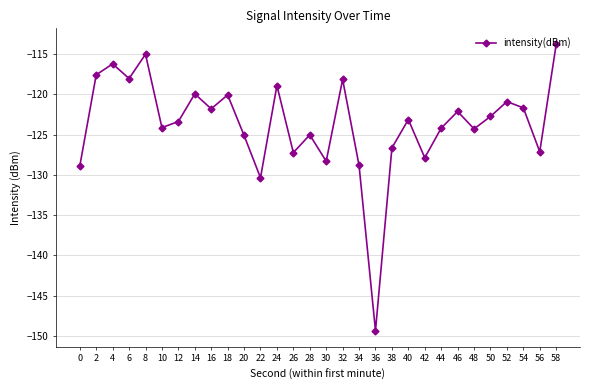

True or false: the data shows -51.1 at 2.

False